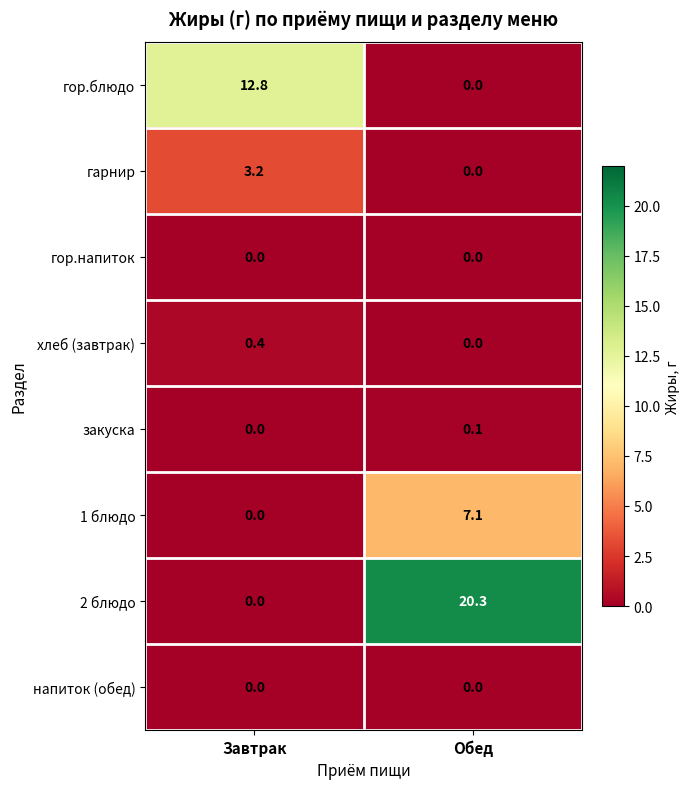

Reading right to left, list all the values displayed in this chart.

гор.блюдо: Обед=0.0	Завтрак=12.8
гарнир: Обед=0.0	Завтрак=3.2
гор.напиток: Обед=0.0	Завтрак=0.0
хлеб (завтрак): Обед=0.0	Завтрак=0.4
закуска: Обед=0.1	Завтрак=0.0
1 блюдо: Обед=7.1	Завтрак=0.0
2 блюдо: Обед=20.3	Завтрак=0.0
напиток (обед): Обед=0.0	Завтрак=0.0